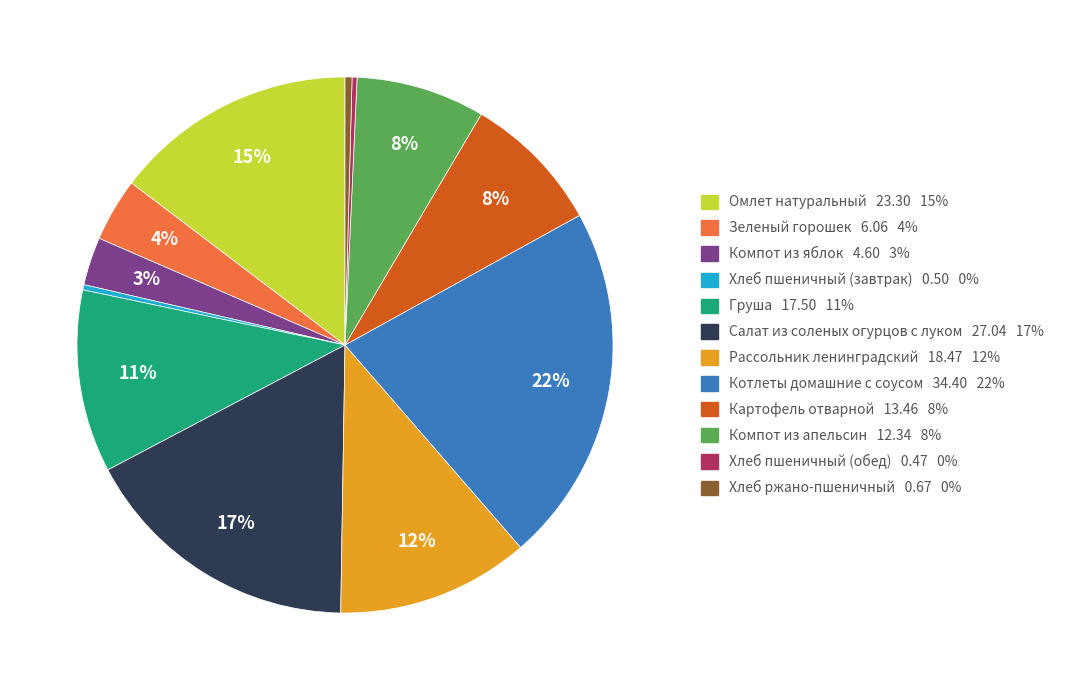

The Хлеб ржано-пшеничный slice represents 12% of the pie. True or false?

False